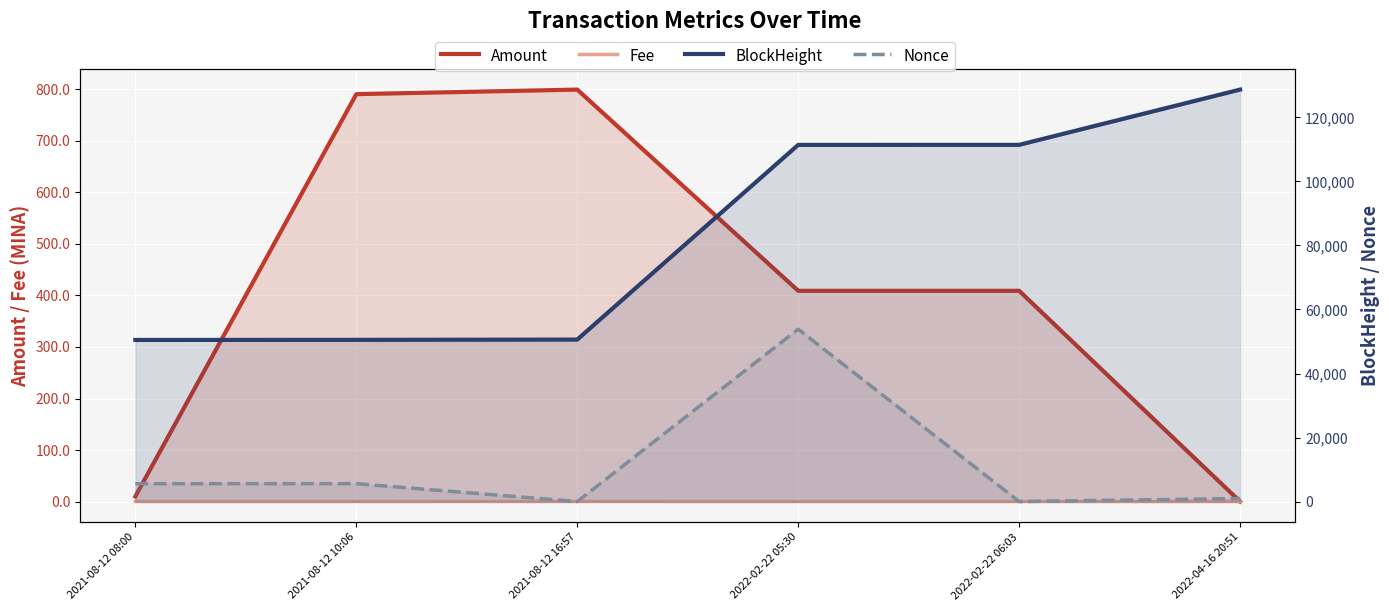

At which category is the sum across all series the highest?

2022-02-22 05:30